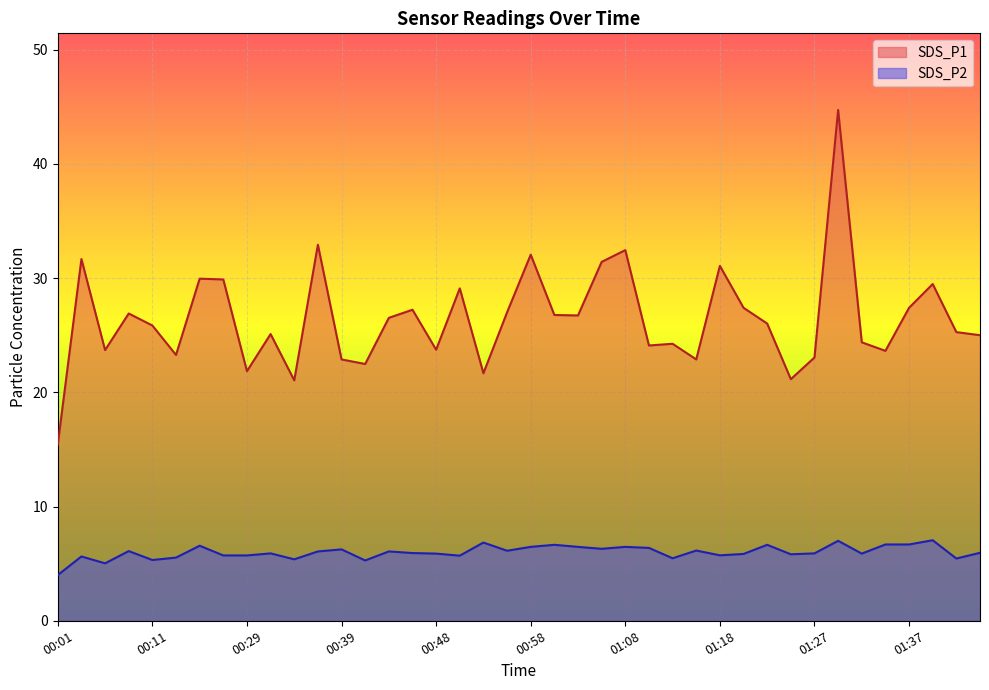

How many categories are shown in the chart?

40